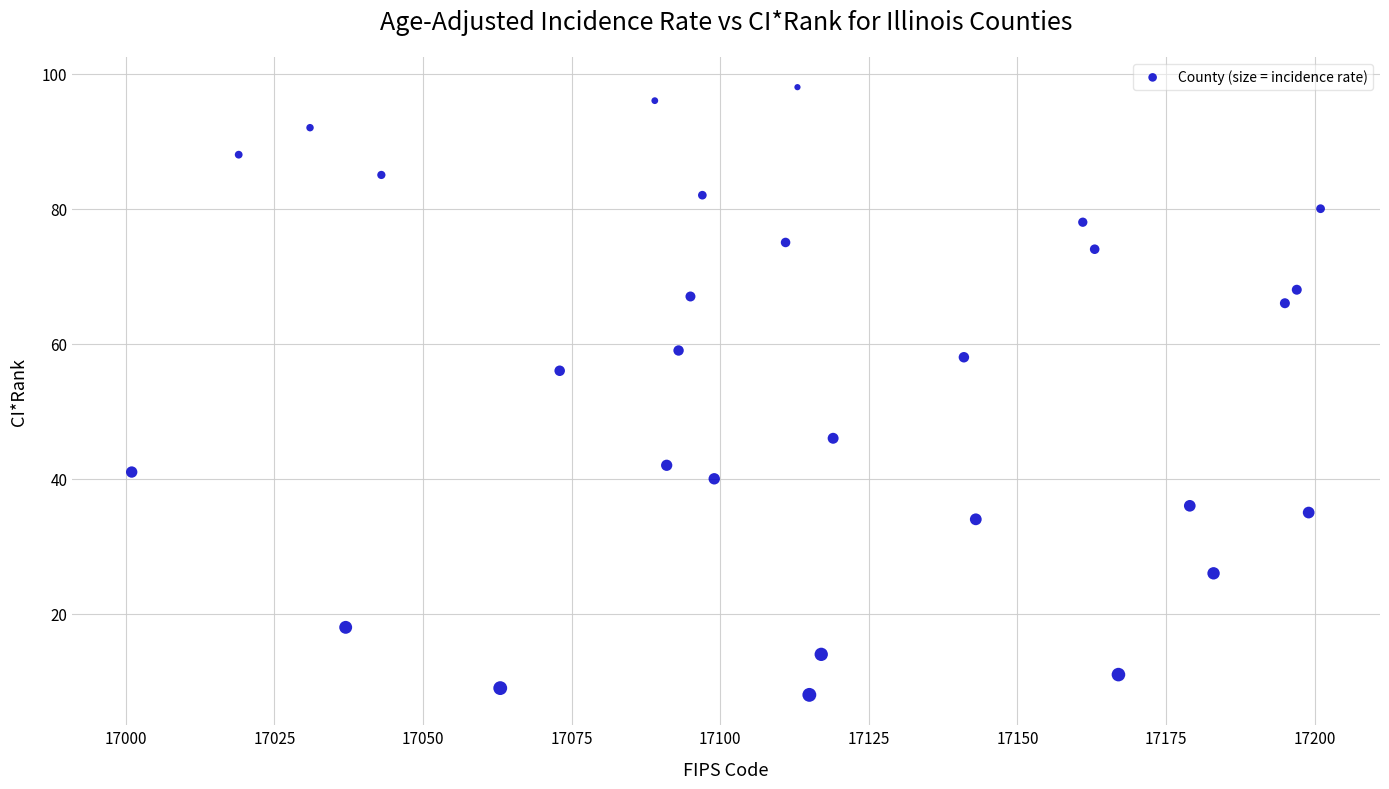

What Y value in the scatter plot is closest to 53?

56